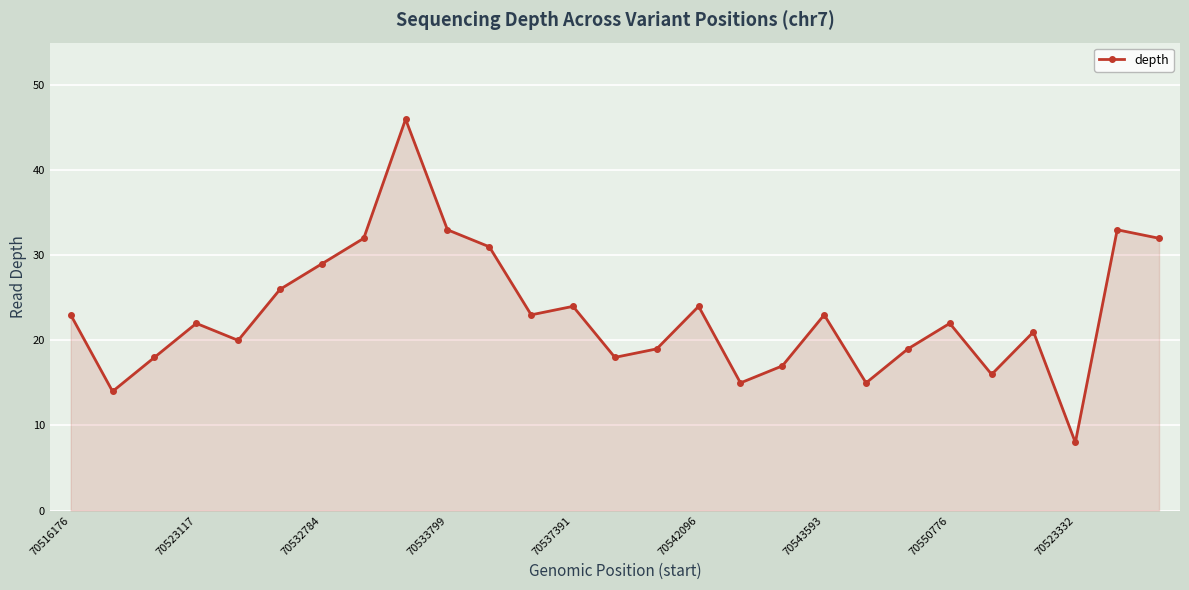

What is the sum of all values?

623